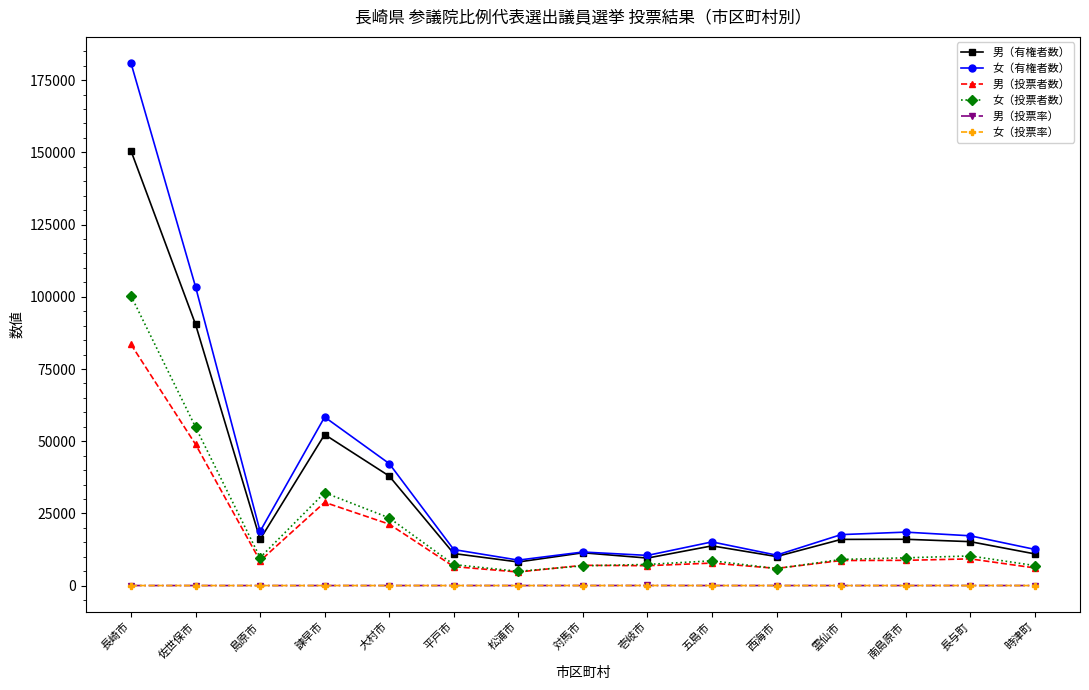

What is the value of the 男（投票率） point at the 1st from the left?

55.5